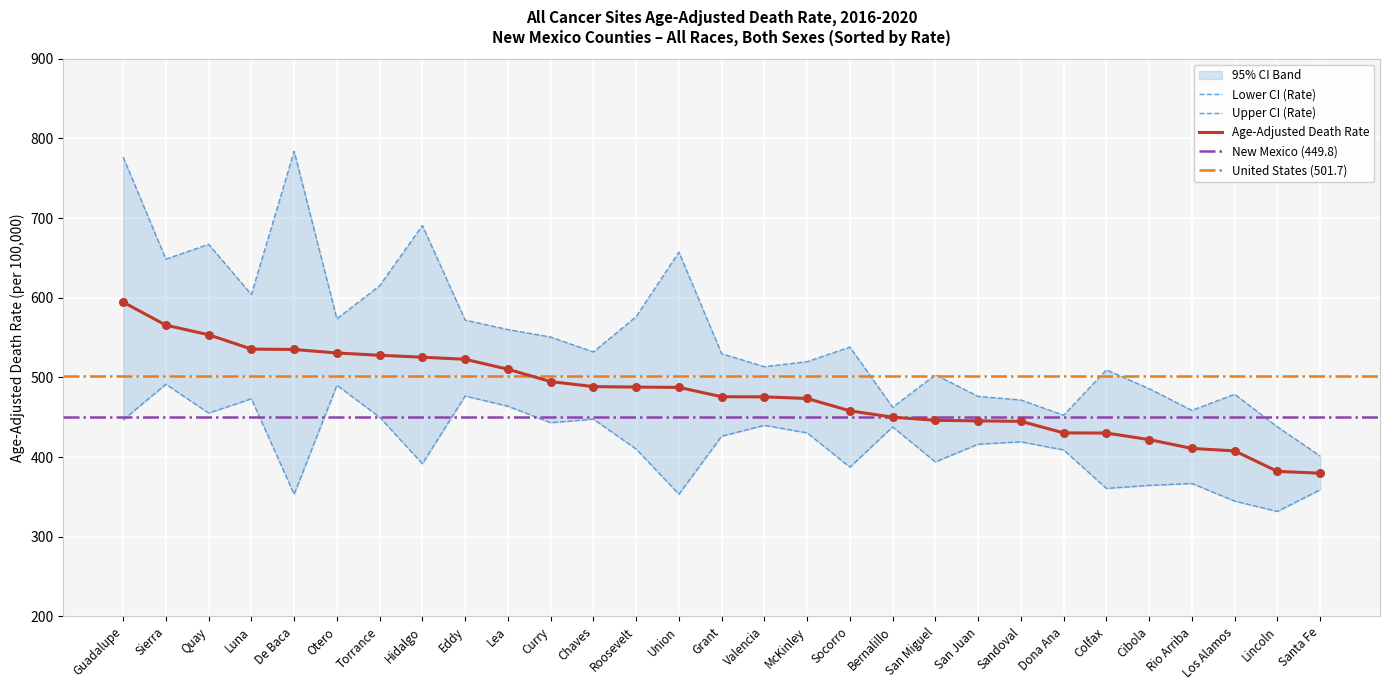

At how many categories does at least one series exceed 614?

7